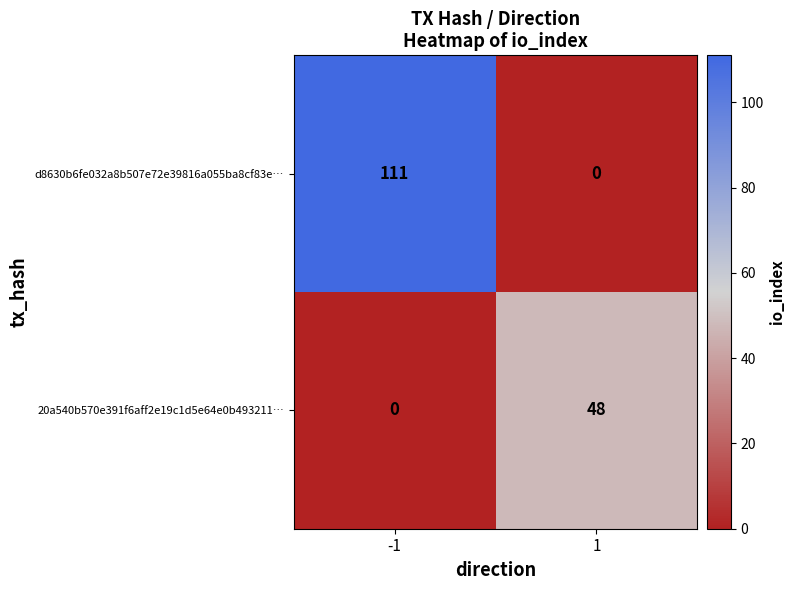

What is the greatest value displayed?

111